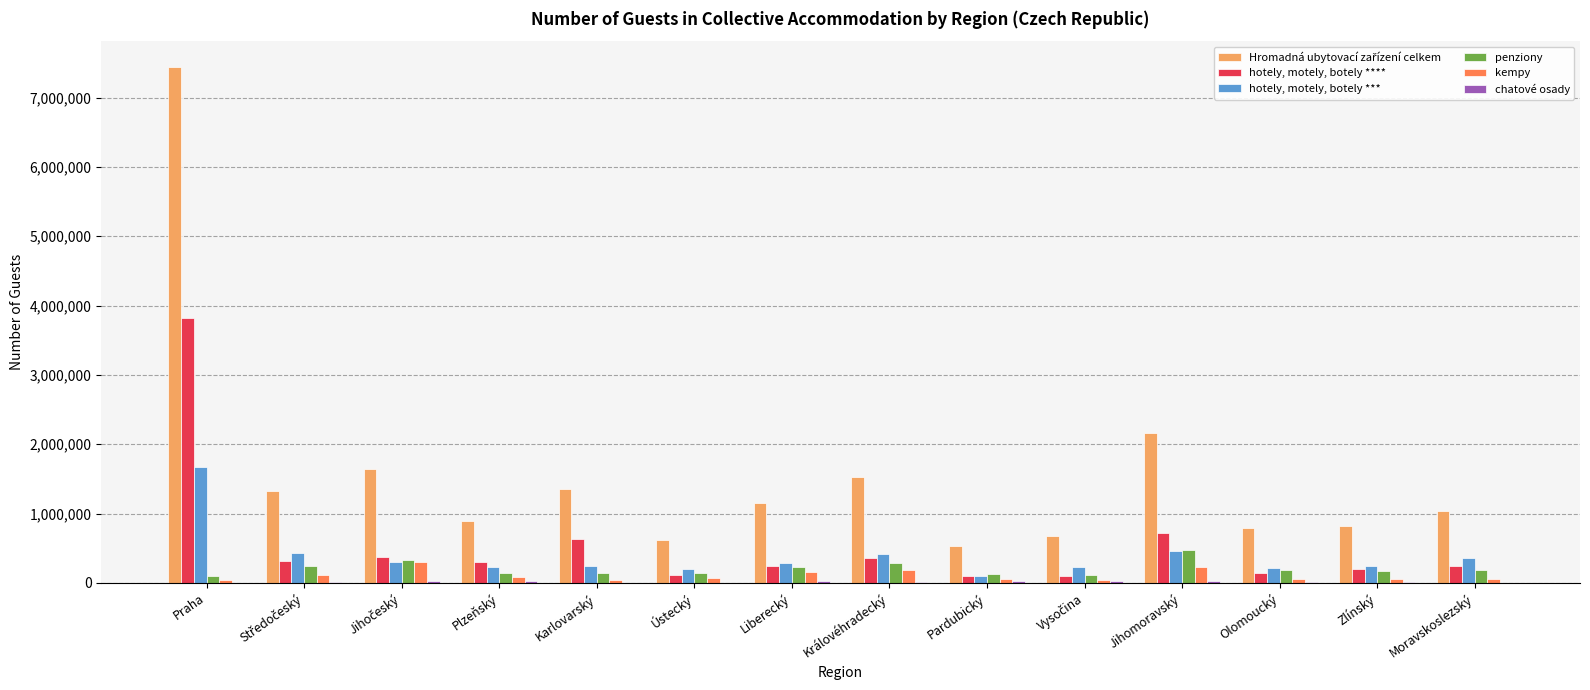

What is the total value across all series at Plzeňský?

1677374